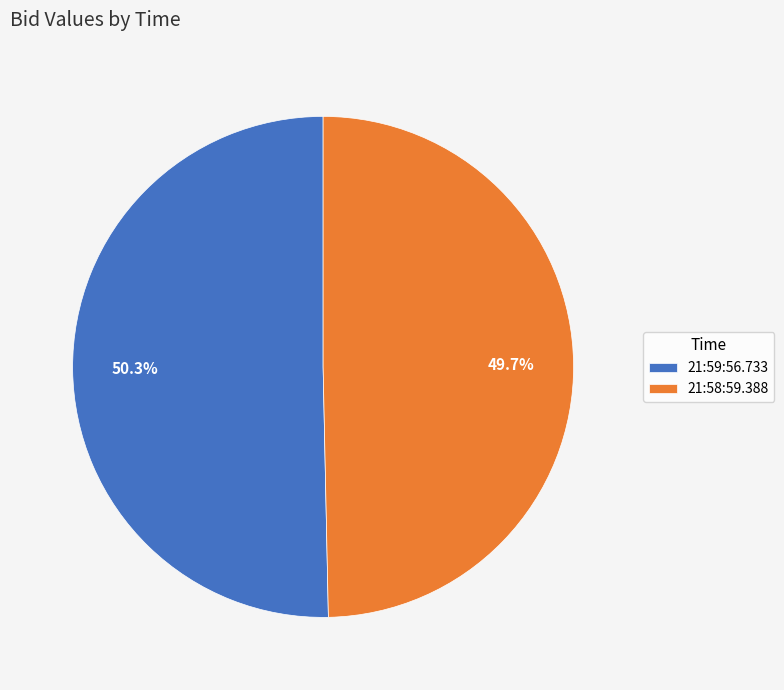

To the nearest percent, what is the difference between the 21:59:56.733 and 21:58:59.388 slice percentages?

1%